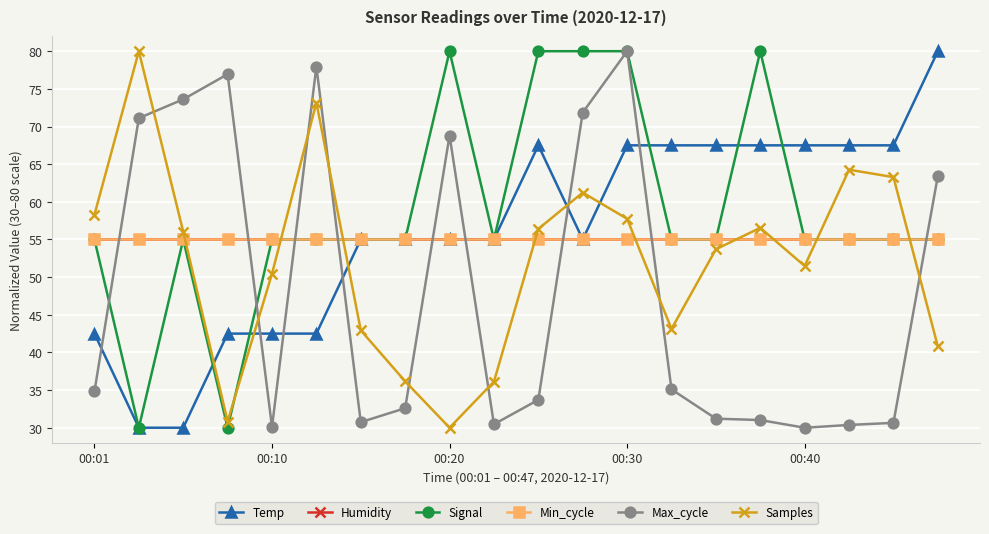

Is this an area chart (filled region under the line)?

No